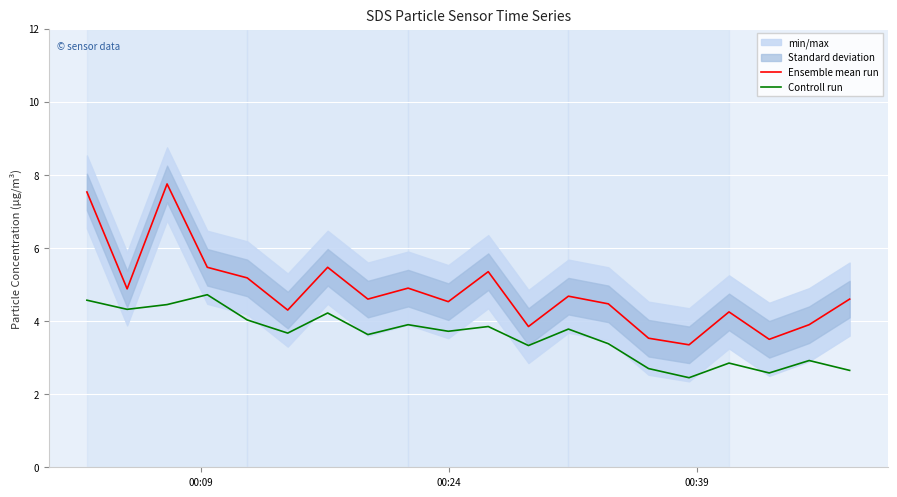

True or false: Ensemble mean run and Controll run intersect in this chart.

False